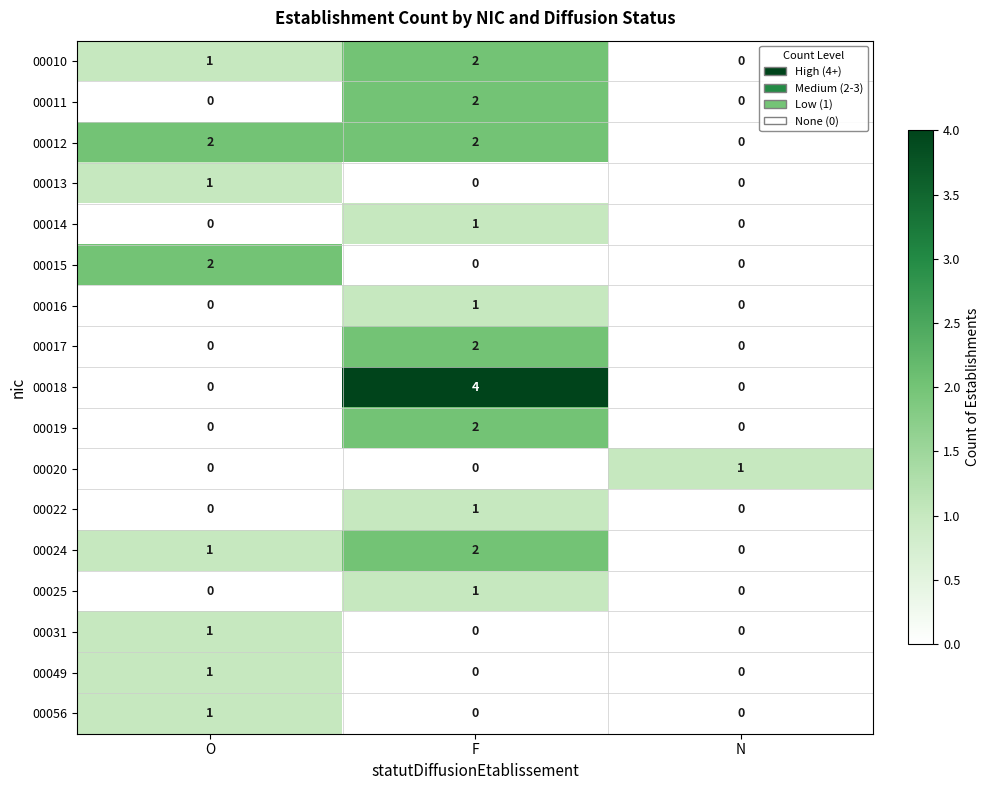

What is the difference between the 00018 values at N and F?

4